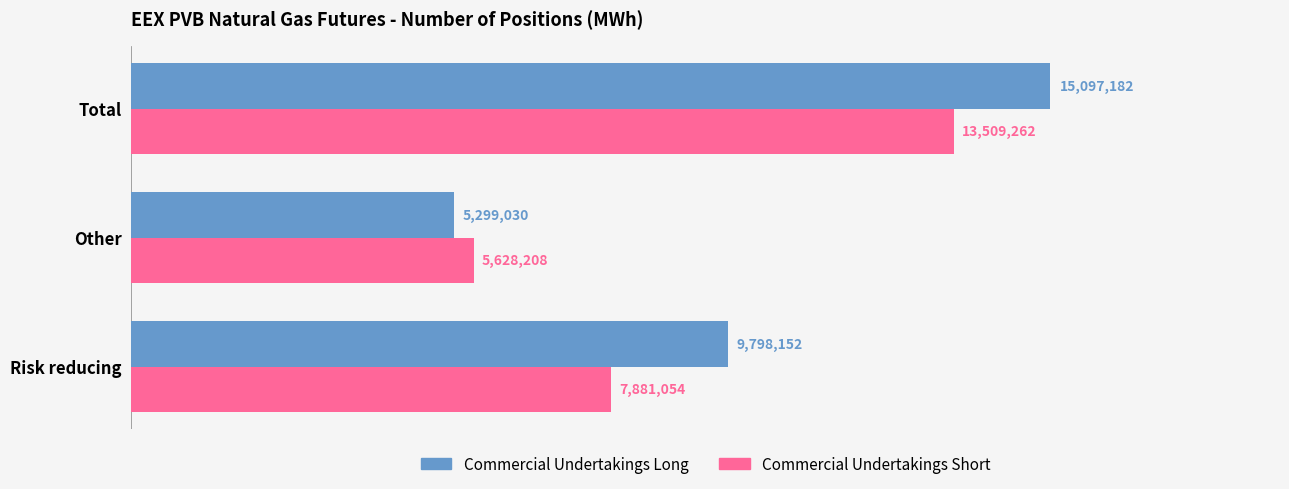

What are all the series names shown in the legend?

Commercial Undertakings Long, Commercial Undertakings Short